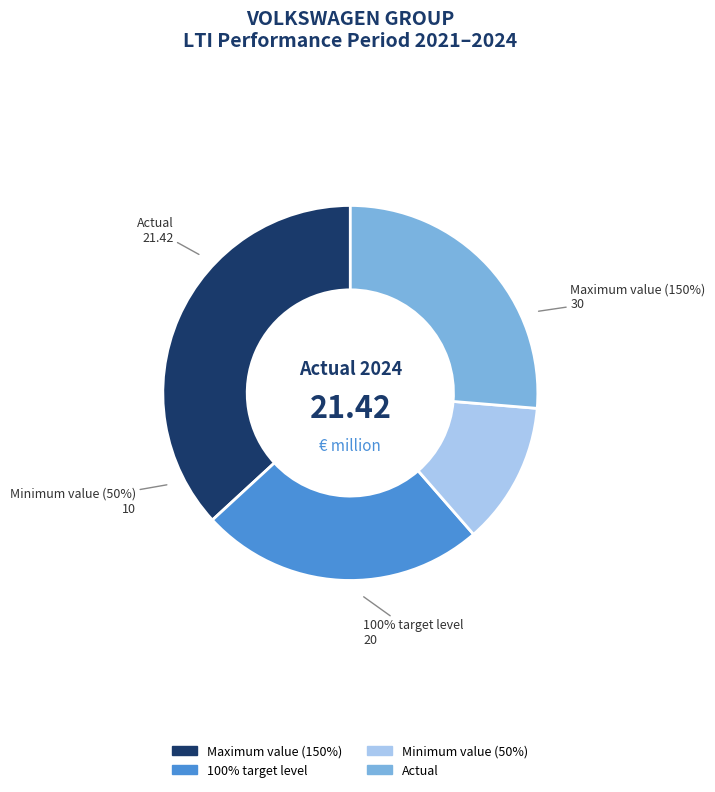

Does 2023 account for over 50% of the chart?

No